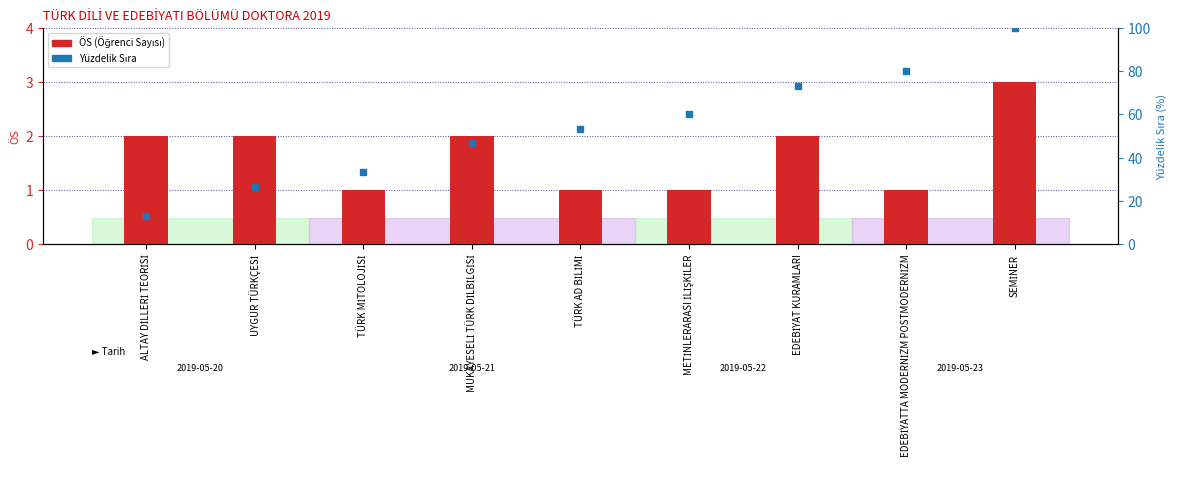

What is the total value across all series at SEMİNER?

103.0